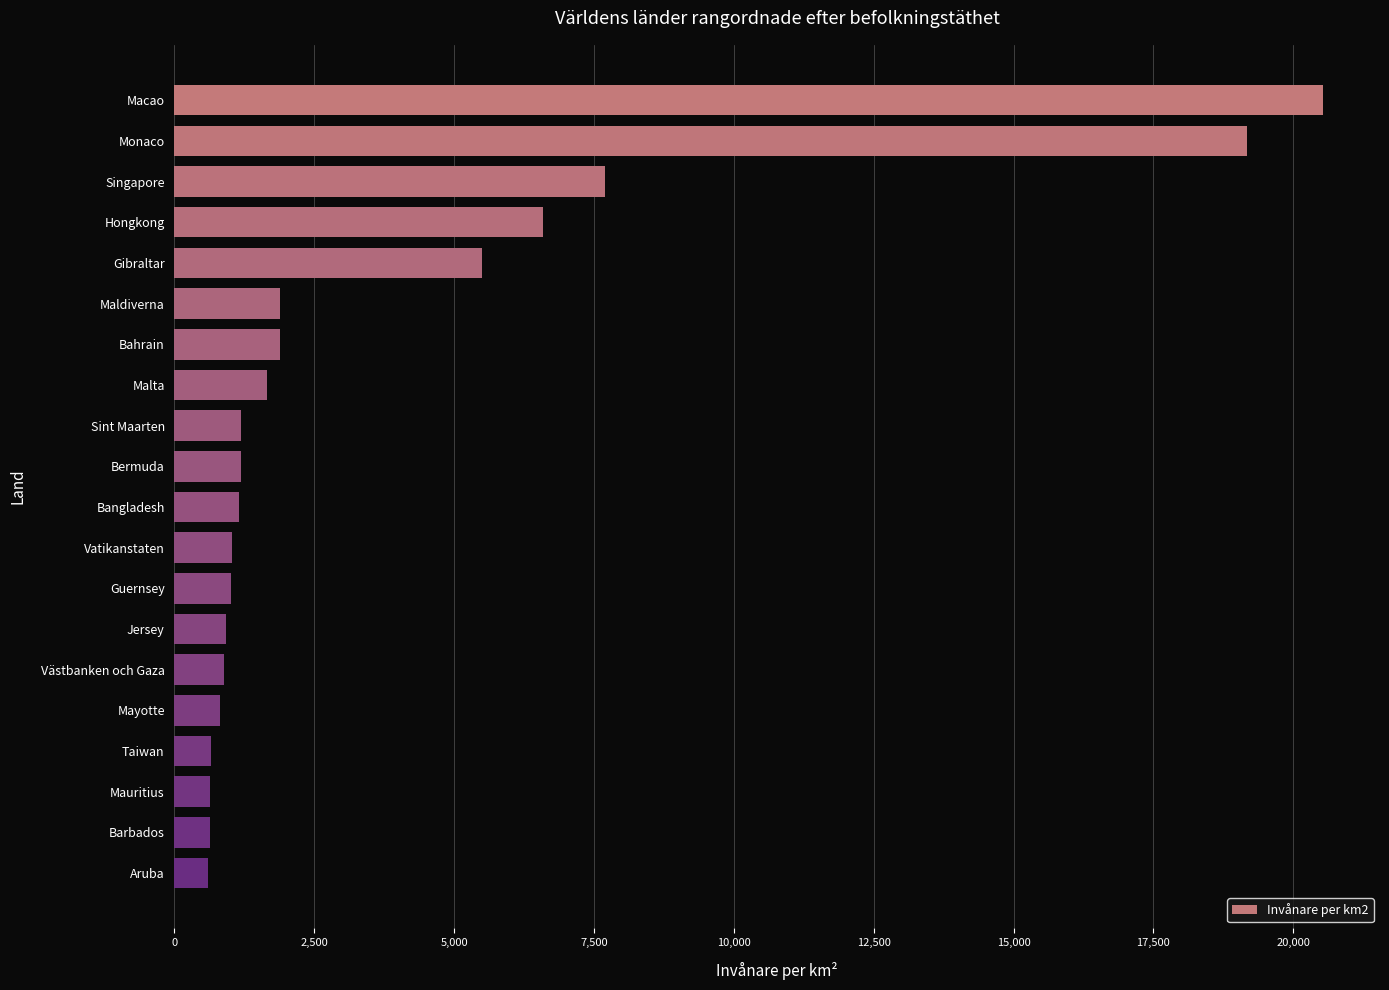

What is the change in value from Monaco to Taiwan?

-18531